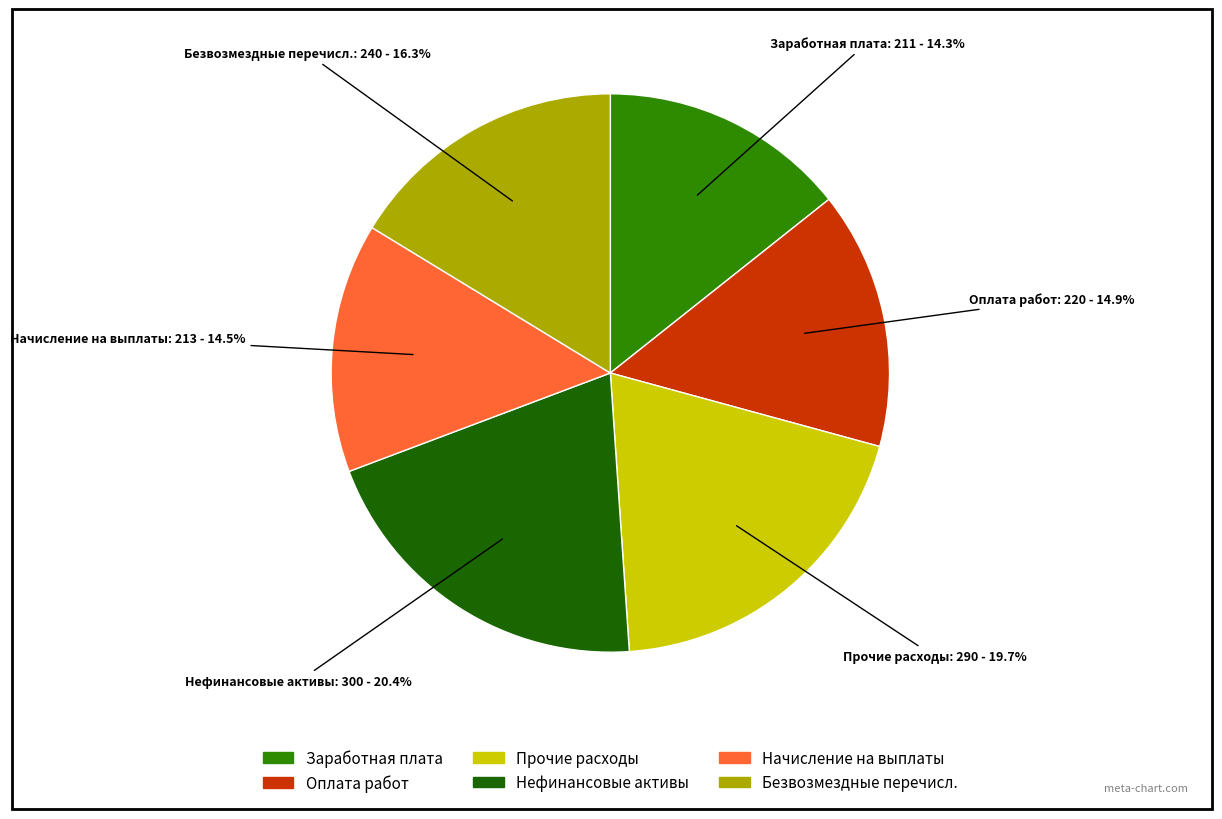

Is there a majority slice in this chart?

No